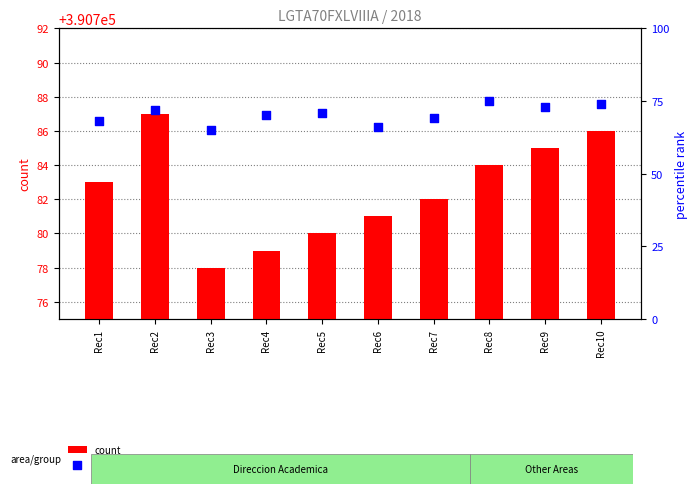

Which series reaches the maximum Y coordinate?

count